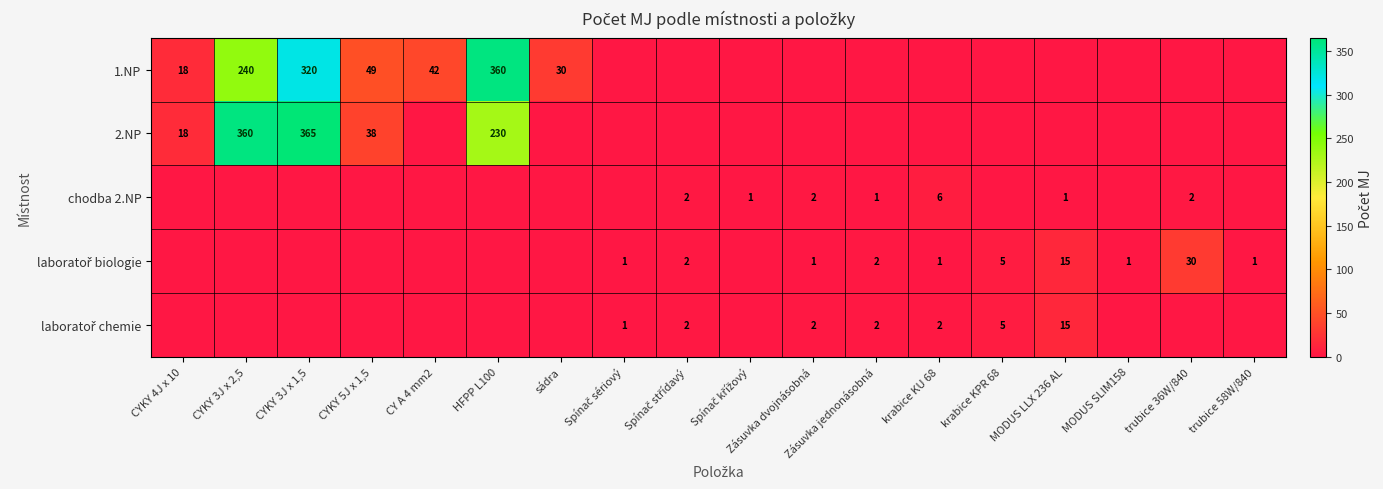

List the labels in order of 1.NP value, smallest first.

Spínač sériový, Spínač střídavý, Spínač křížový, Zásuvka dvojnásobná, Zásuvka jednonásobná, krabice KU 68, krabice KPR 68, MODUS LLX 236 AL, MODUS SLIM158, trubice 36W/840, trubice 58W/840, CYKY 4J x 10, sádra, CY A 4 mm2, CYKY 5J x 1,5, CYKY 3J x 2,5, CYKY 3J x 1,5, HFPP L100